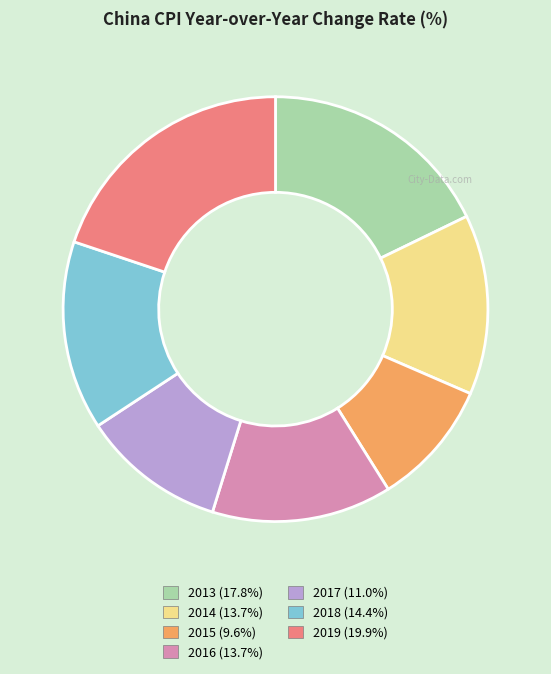

Is there a majority slice in this chart?

No